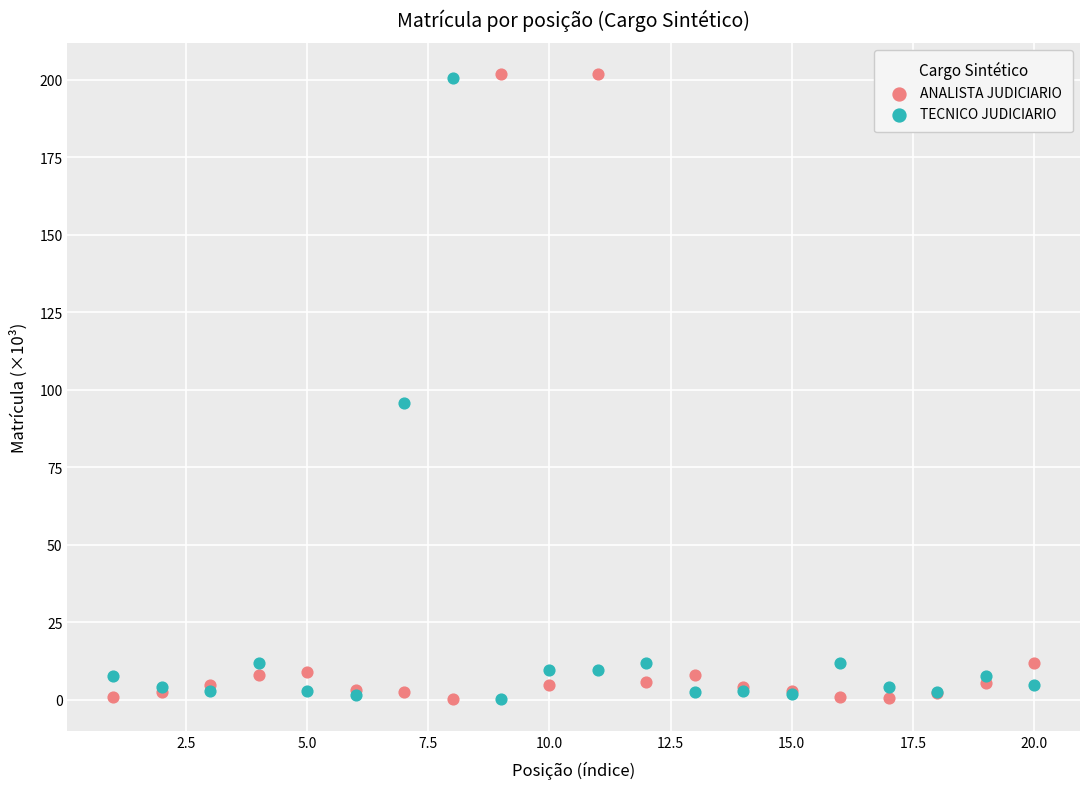

In the ANALISTA JUDICIARIO series, what Y value is closest to 101?

12.0